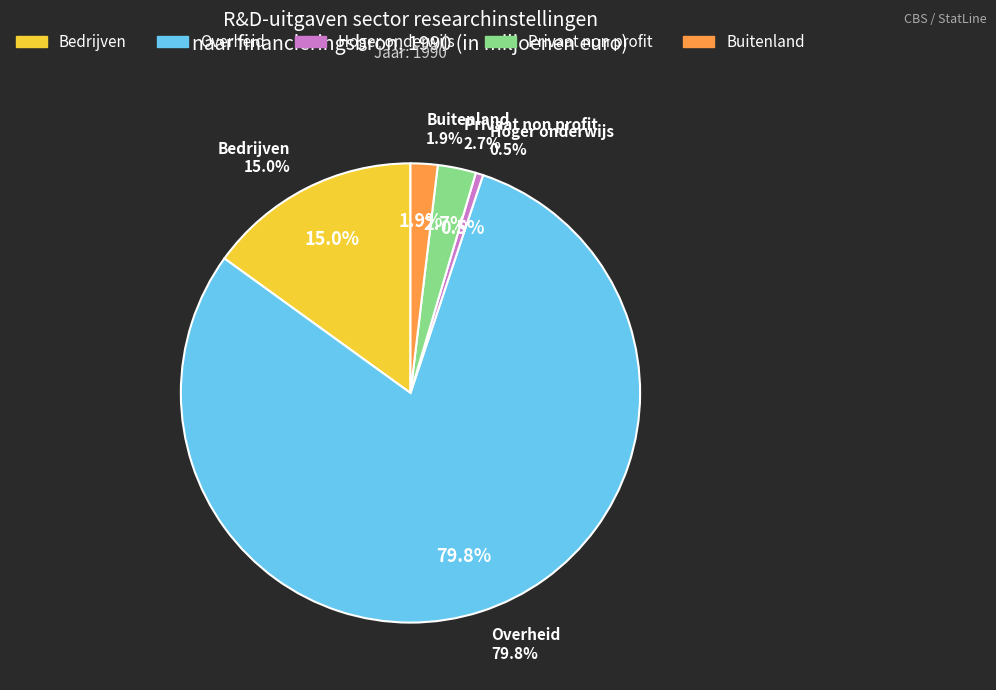

To the nearest percent, what is the difference between the largest and smallest slice percentages?

79%